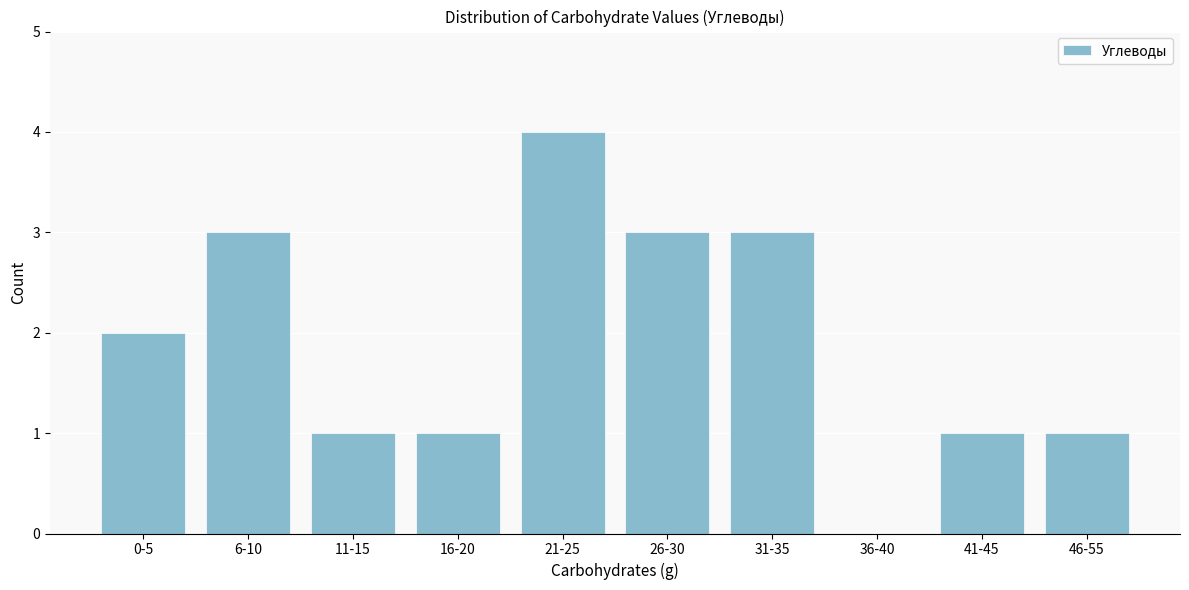

Reading left to right, transcribe all the data shown in this chart.

0-5=2	6-10=3	11-15=1	16-20=1	21-25=4	26-30=3	31-35=3	36-40=0	41-45=1	46-55=1